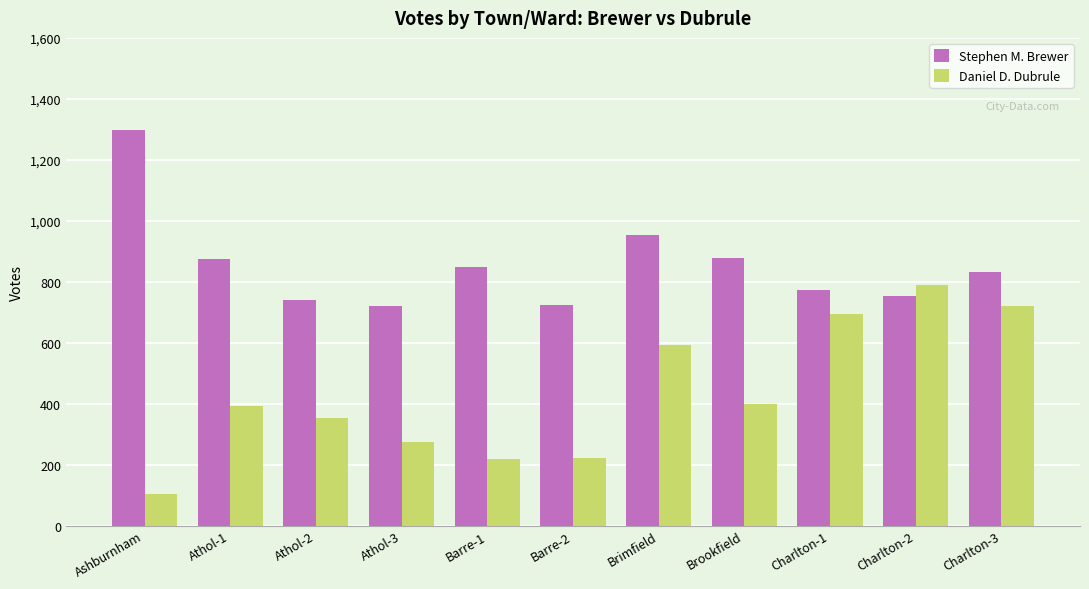

What position from the left is Athol-1?

2